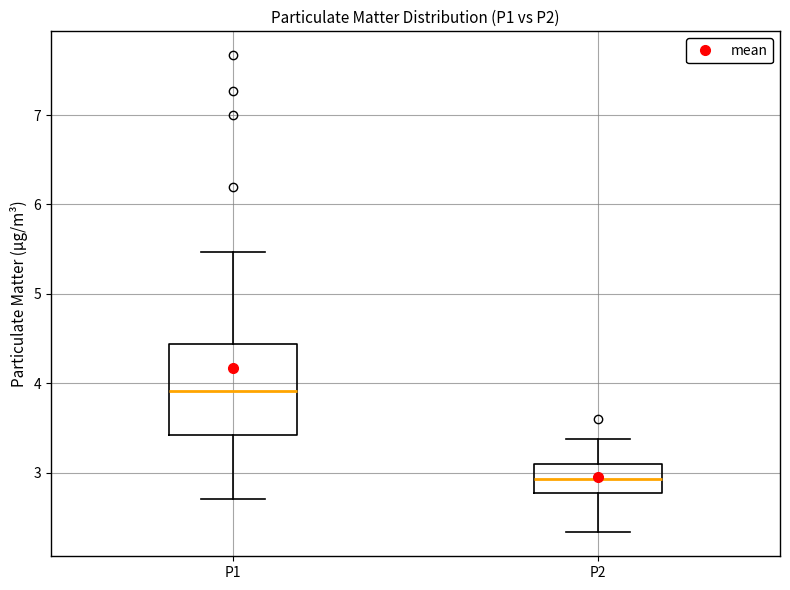

Reading left to right, transcribe this box plot: for each box, give where its median line is, the range the box spans, and where its two whiskers end, as read against the y-axis. The values are not printed on the chart, so give them approximately, as read against the axis.

P1: median 3.9, box 3.4 to 4.4, whiskers 2.7 to 5.5
P2: median 2.9, box 2.8 to 3.1, whiskers 2.3 to 3.4